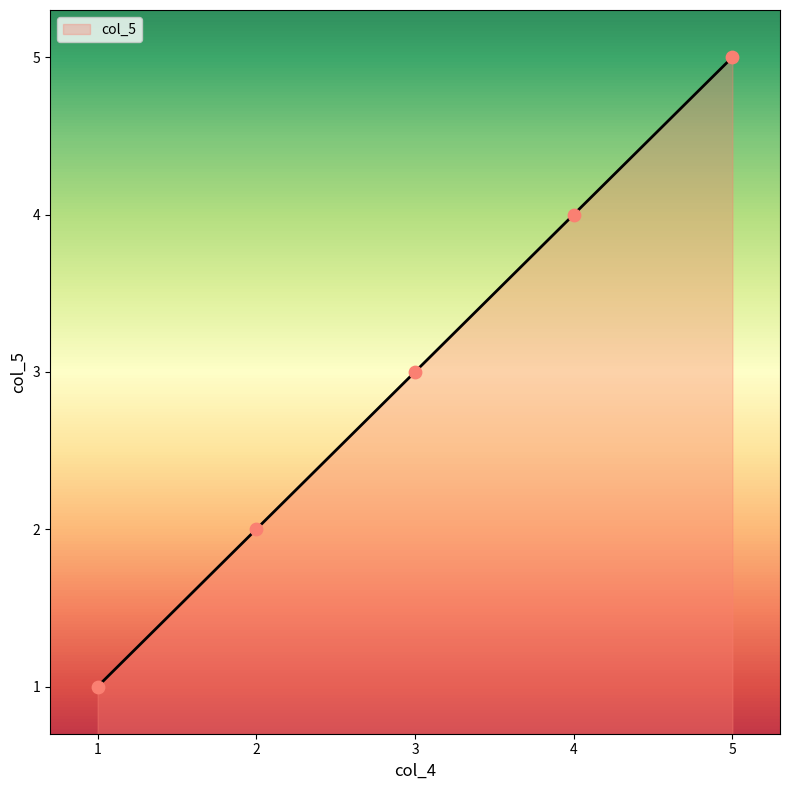

What is the ratio of the value at 5 to the value at 2?

2.5